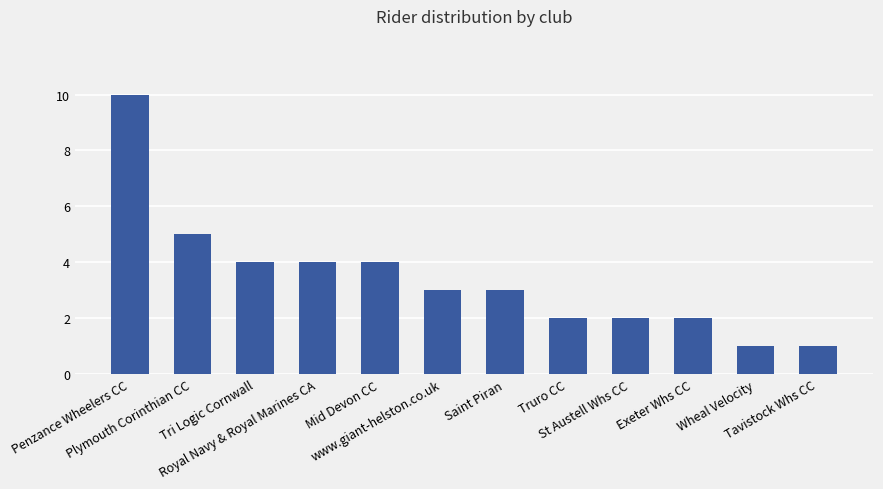

What is the sum of all values?

41